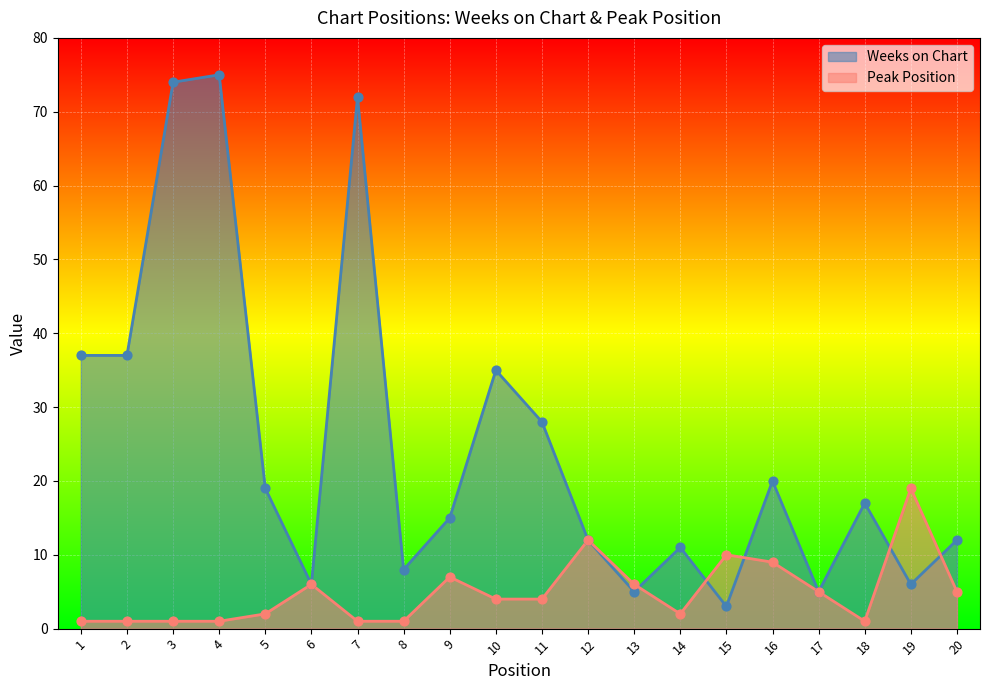

What is the total value across all series at 7?

73